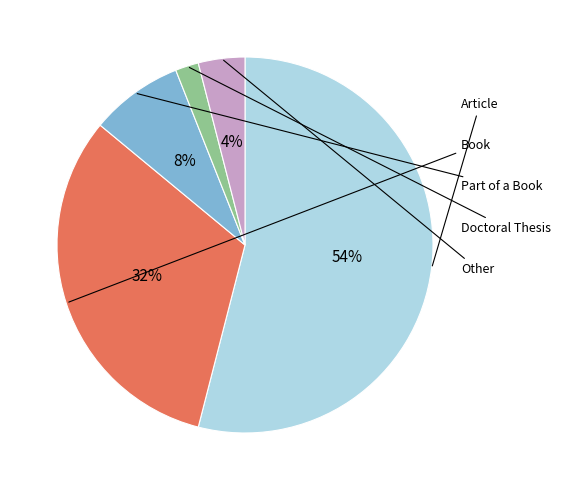

What is the total percentage of Article and Doctoral Thesis?

56.0%